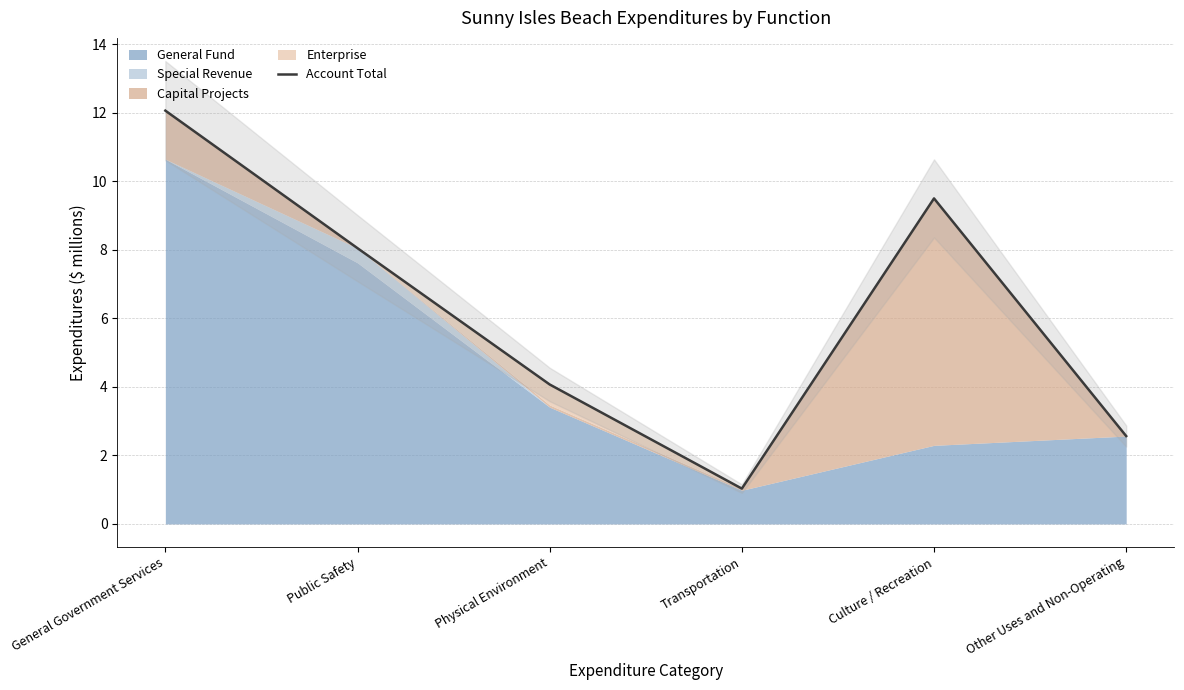

At which category does the chart reach its minimum across all series?

Transportation